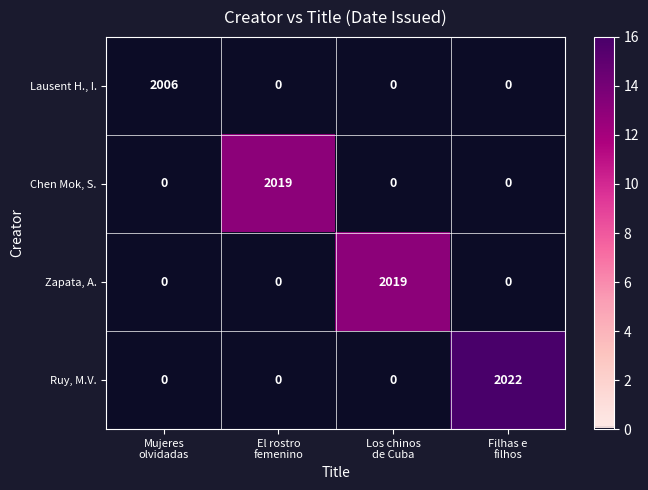

What is the difference between the maximum and minimum values in the Chen Mok, S. series?

2019